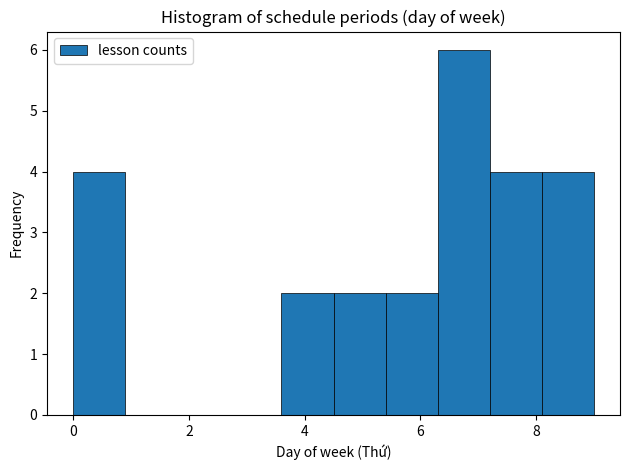

Reading left to right, transcribe this chart: for each bar, give the range it covers on the x-axis and its height. Neither the bar edges nor the heights are printed on the chart, so give them approximately, as read against the axes.

0.0 to 0.9: 4
0.9 to 1.8: 0
1.8 to 2.7: 0
2.7 to 3.6: 0
3.6 to 4.5: 2
4.5 to 5.4: 2
5.4 to 6.3: 2
6.3 to 7.2: 6
7.2 to 8.1: 4
8.1 to 9.0: 4